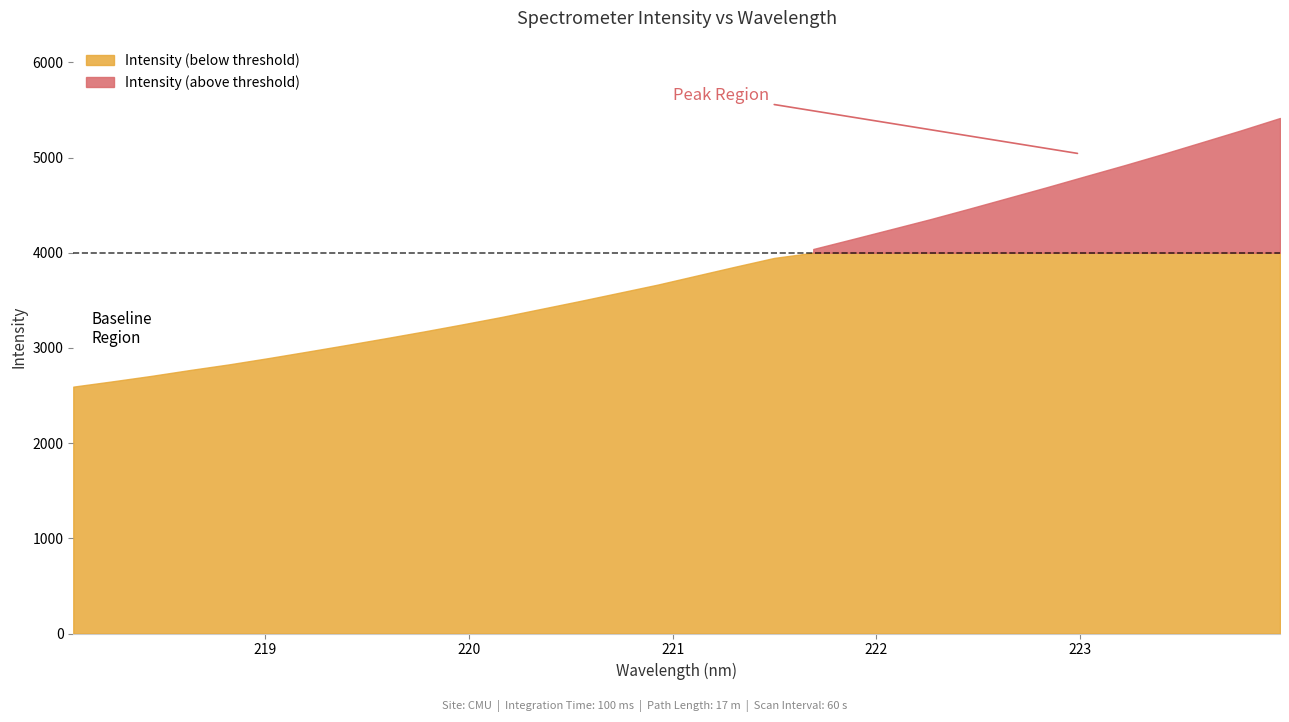

How many values are below 3759?

16